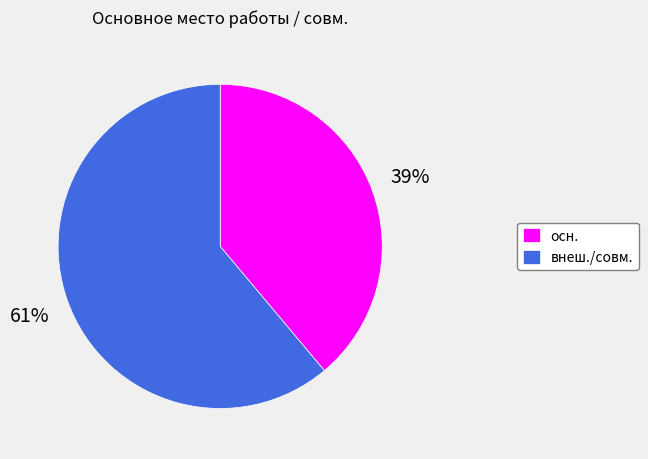

Is it true that осн. is 54% of the pie?

False